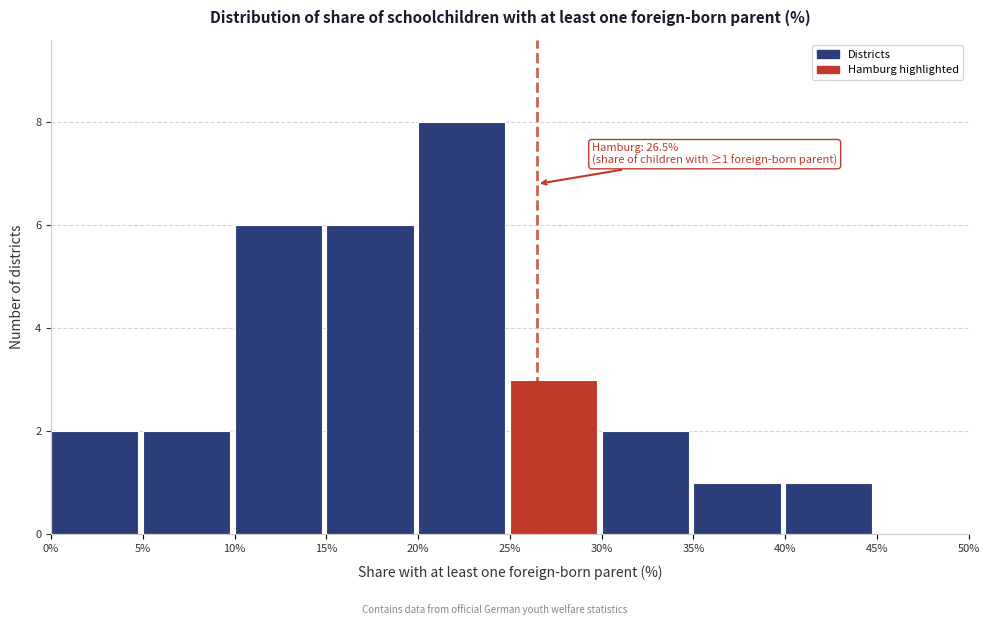

Which range on the x-axis has the tallest bar?

20% to 25%